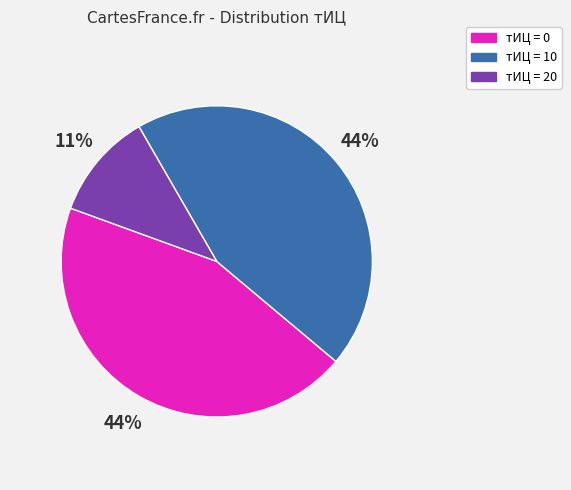

Is there a majority slice in this chart?

No